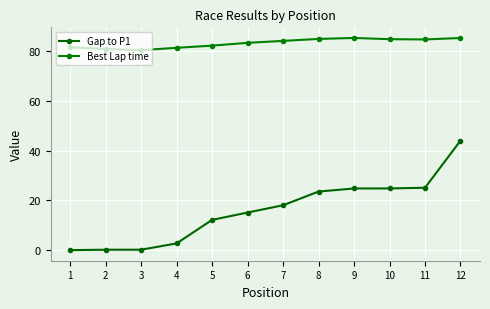

How many lines are shown in the chart?

2